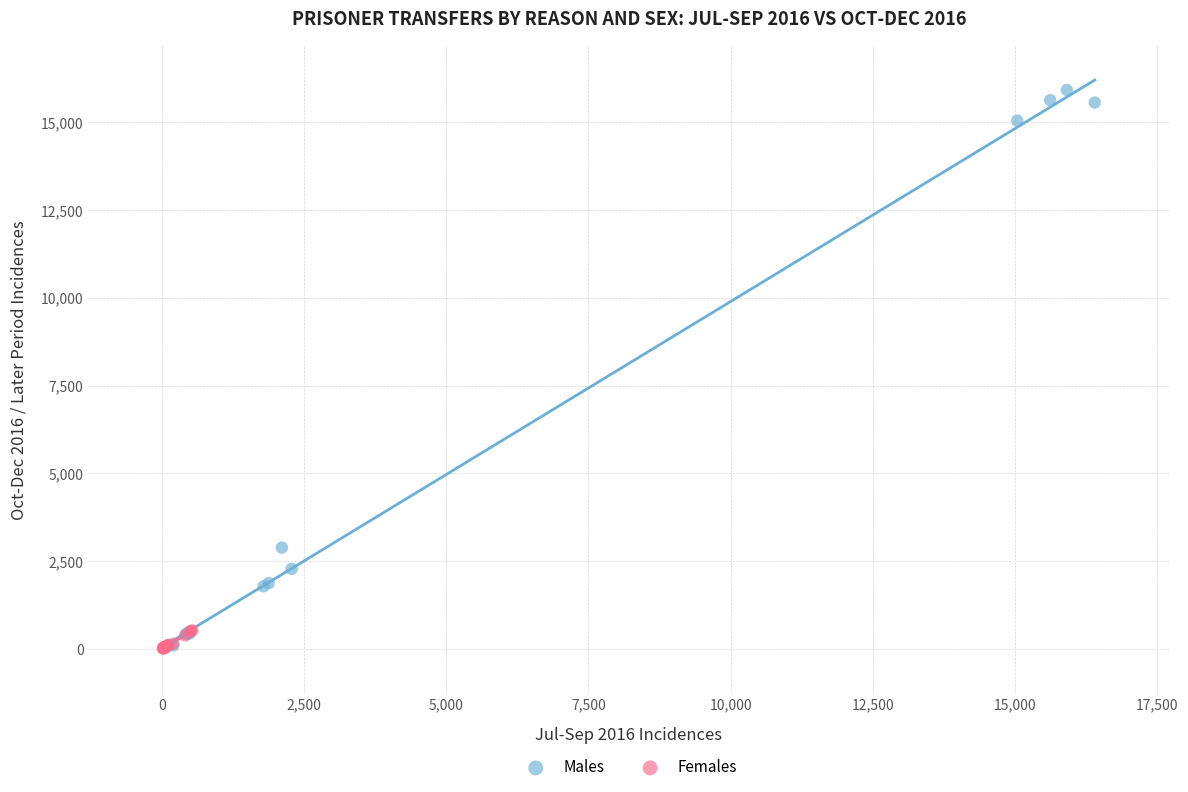

Which series has the widest spread of Y values?

Males